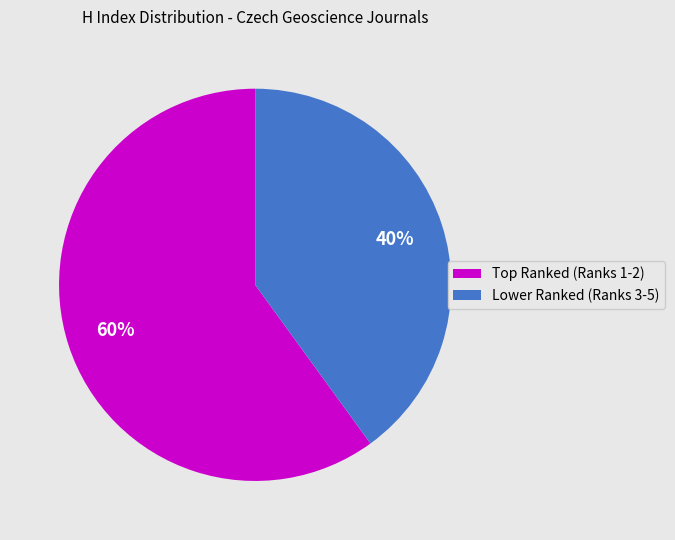

Does any single category account for the majority?

Yes